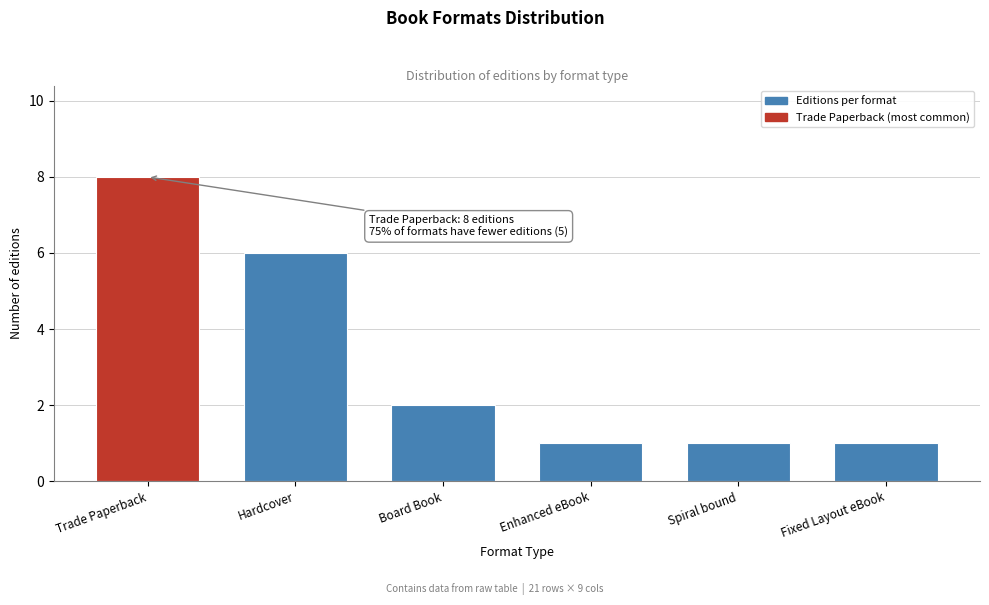

Reading right to left, list all the values displayed in this chart.

1	1	1	2	6	8